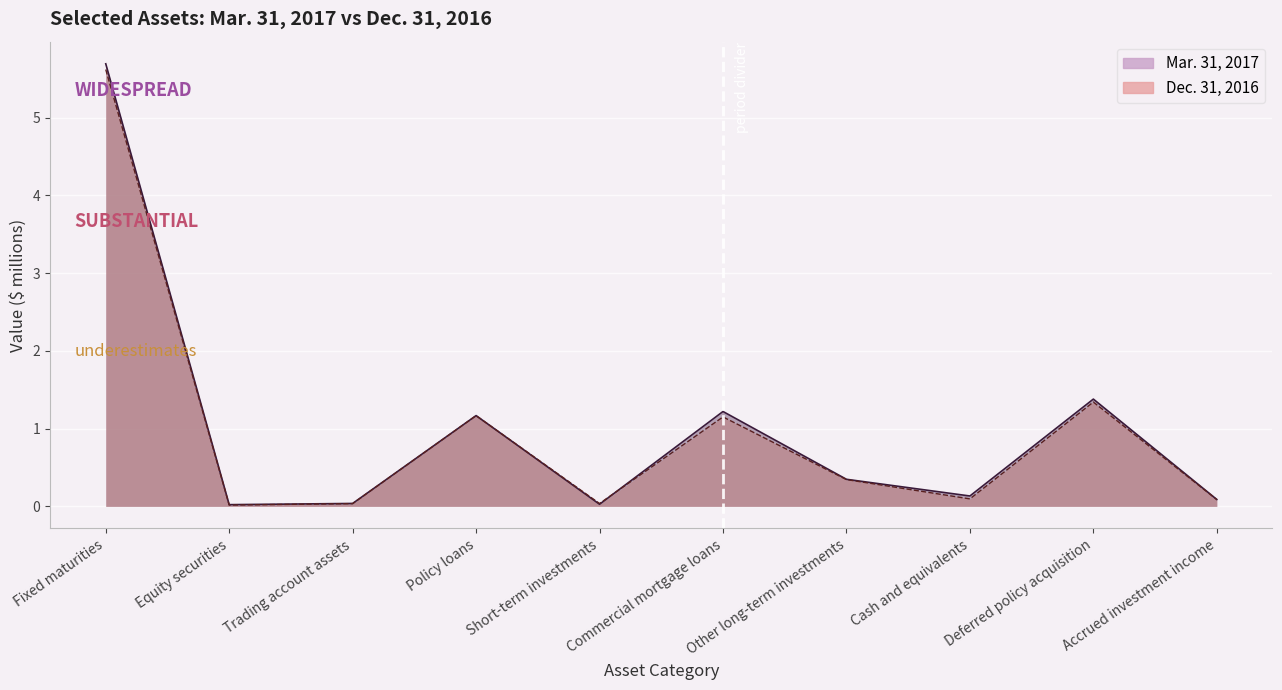

What is the spread (max minus min) of values at Commercial mortgage loans?

0.1